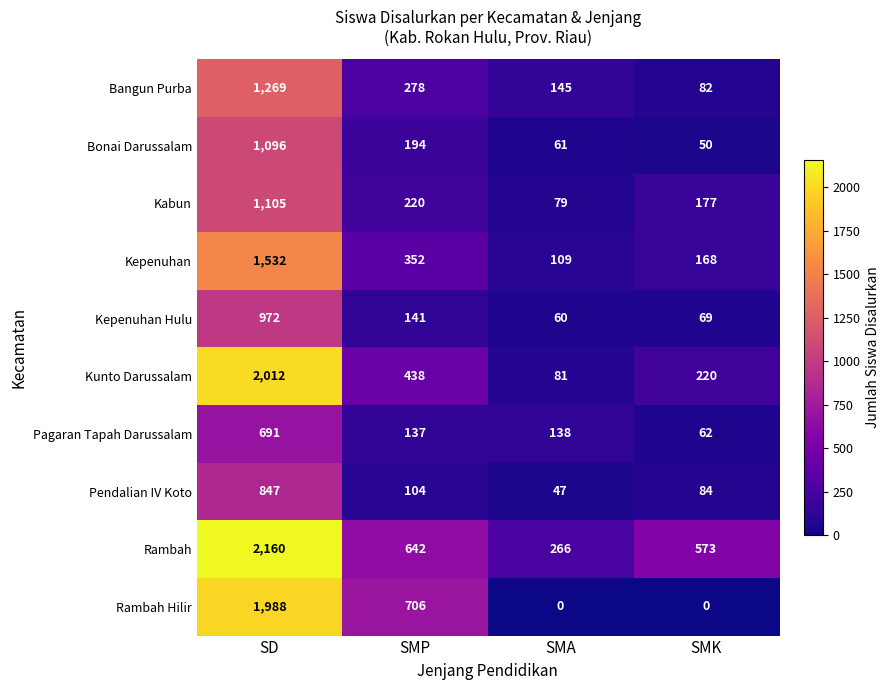

At which category is the sum across all series the highest?

SD